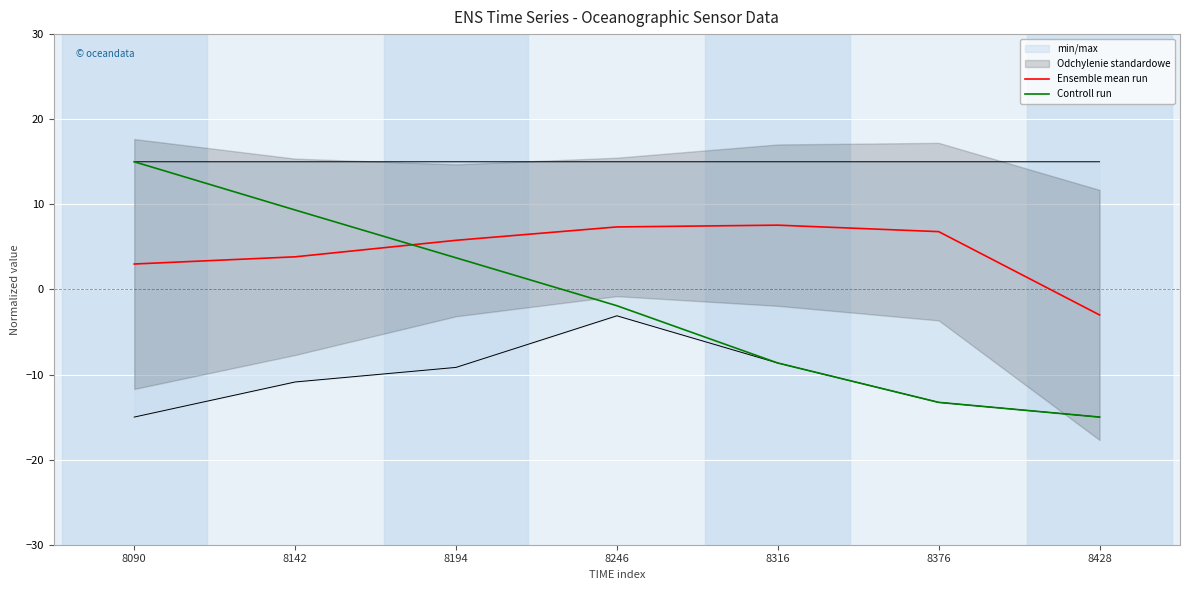

What is the difference between the maximum and minimum values in the Ensemble mean run series?

10.6